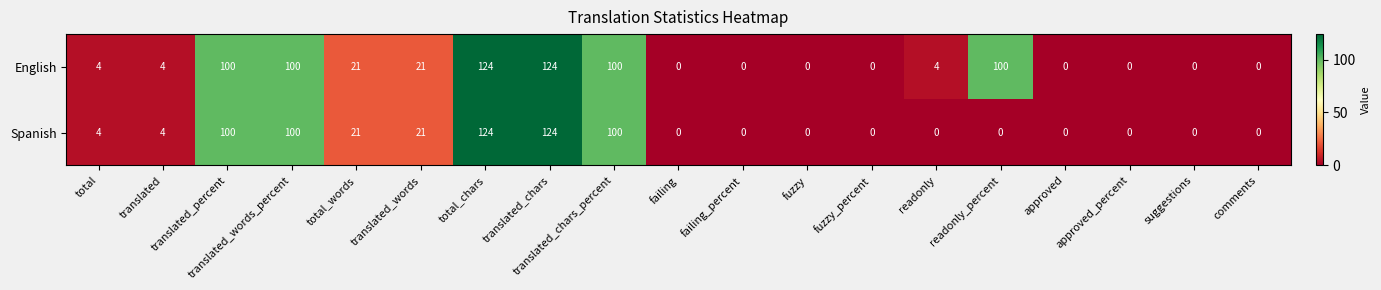

At how many categories does at least one series exceed 33?

6